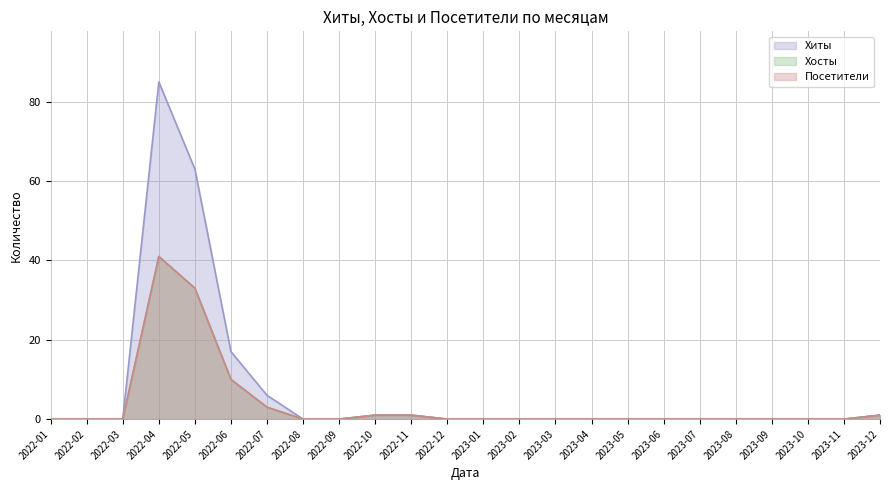

What is the label of the 14th point from the right?

2022-11